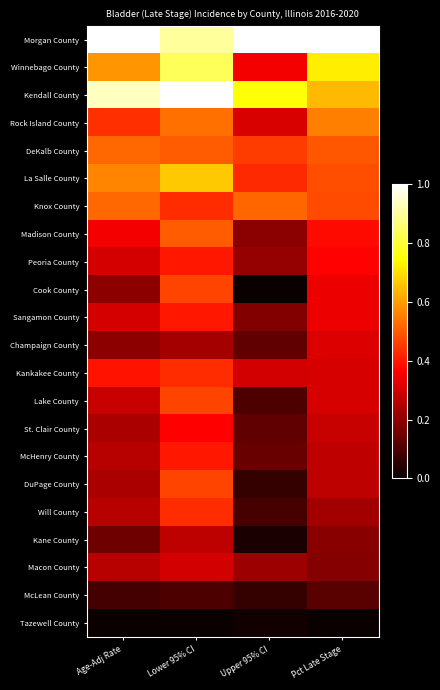

What is the difference between the highest and lowest values at Pct Late Stage?

1.0